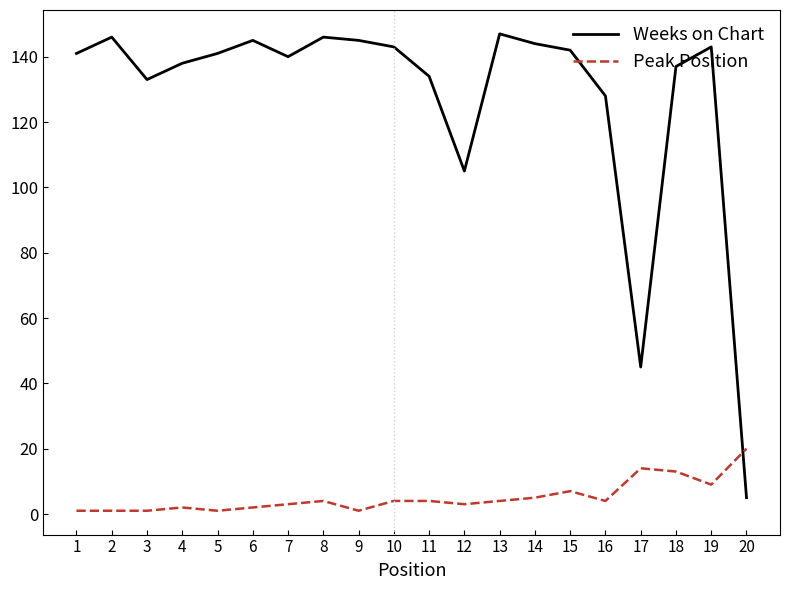

Reading left to right, list all the values displayed in this chart.

Weeks on Chart: 1=141	2=146	3=133	4=138	5=141	6=145	7=140	8=146	9=145	10=143	11=134	12=105	13=147	14=144	15=142	16=128	17=45	18=137	19=143	20=5
Peak Position: 1=1	2=1	3=1	4=2	5=1	6=2	7=3	8=4	9=1	10=4	11=4	12=3	13=4	14=5	15=7	16=4	17=14	18=13	19=9	20=20